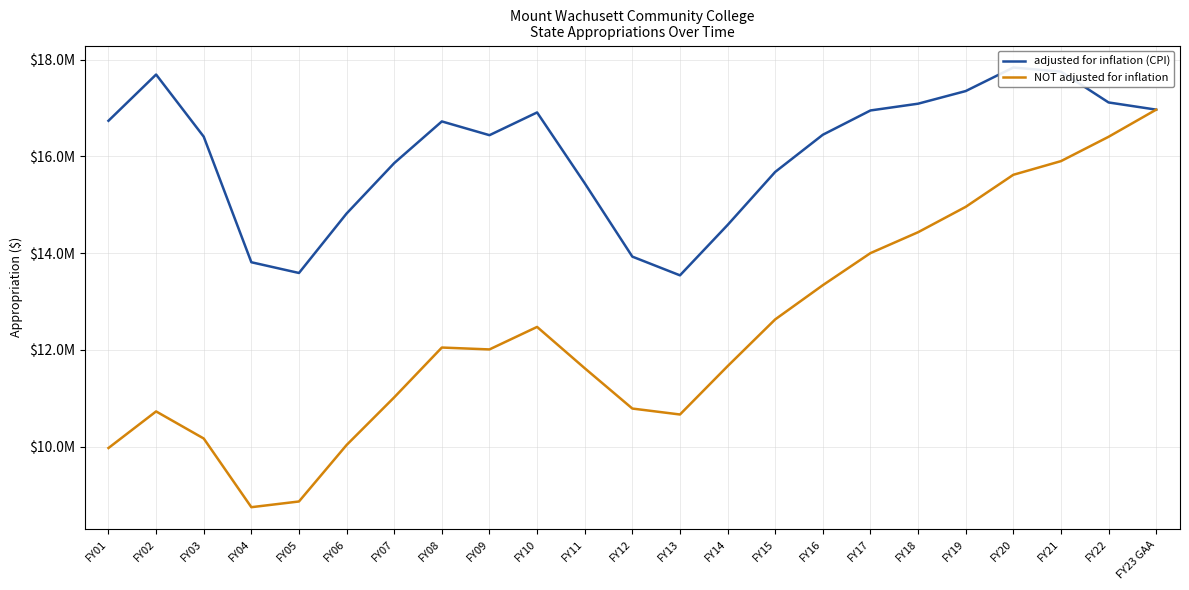

What is the maximum value for adjusted for inflation (CPI)?

17835660